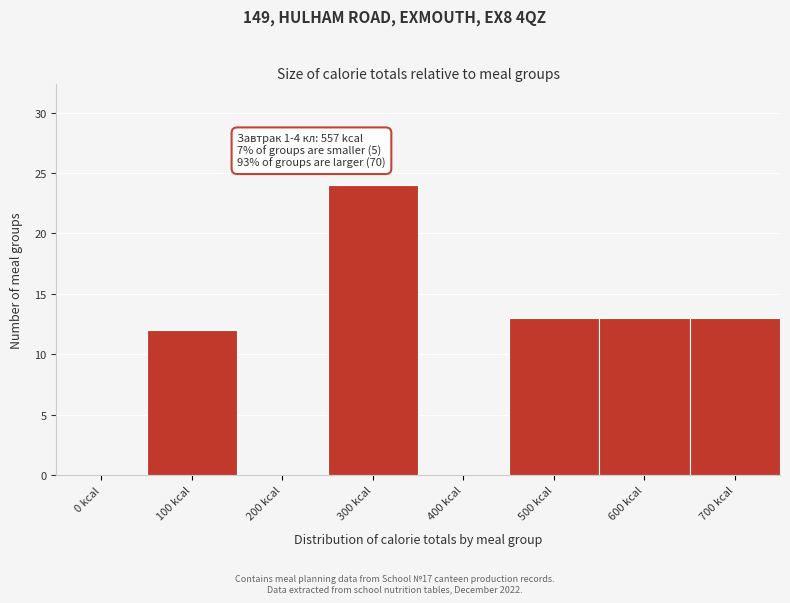

Reading left to right, what are all the values shown in this chart?

0 kcal=0	100 kcal=12	200 kcal=0	300 kcal=24	400 kcal=0	500 kcal=13	600 kcal=13	700 kcal=13